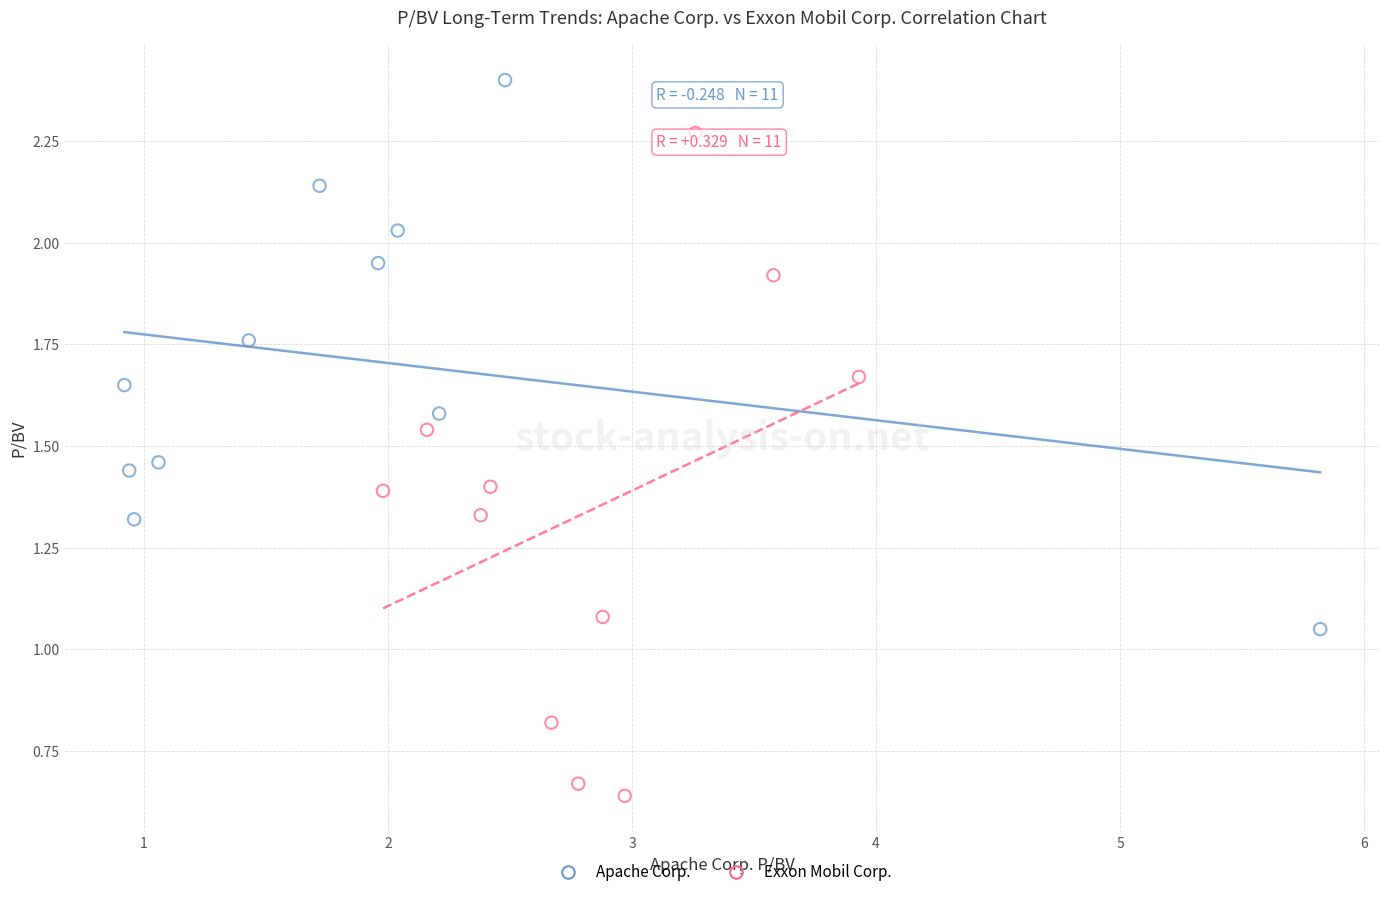

Which series has the widest spread of Y values?

Exxon Mobil Corp.